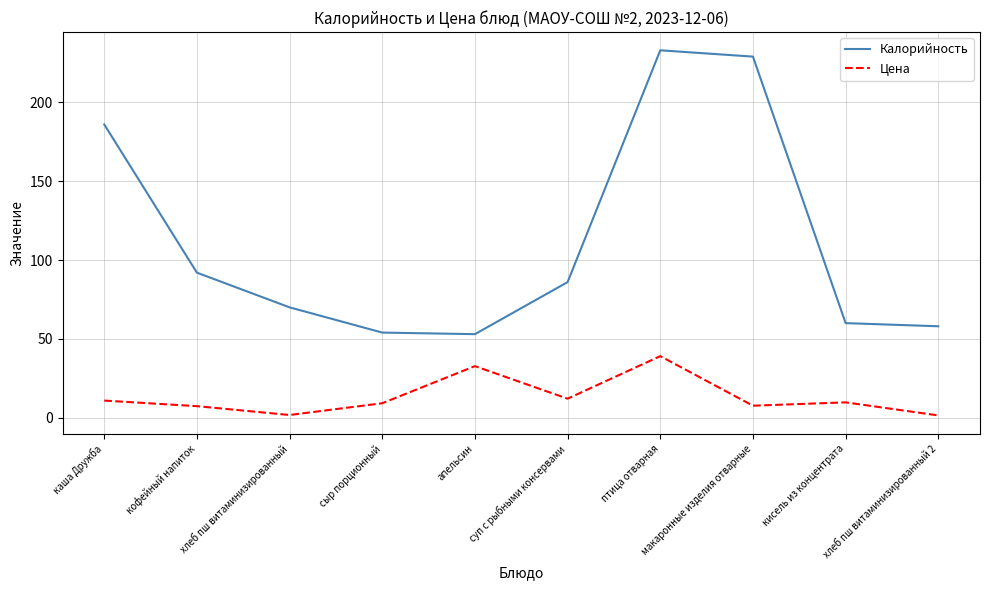

How many lines are shown in the chart?

2